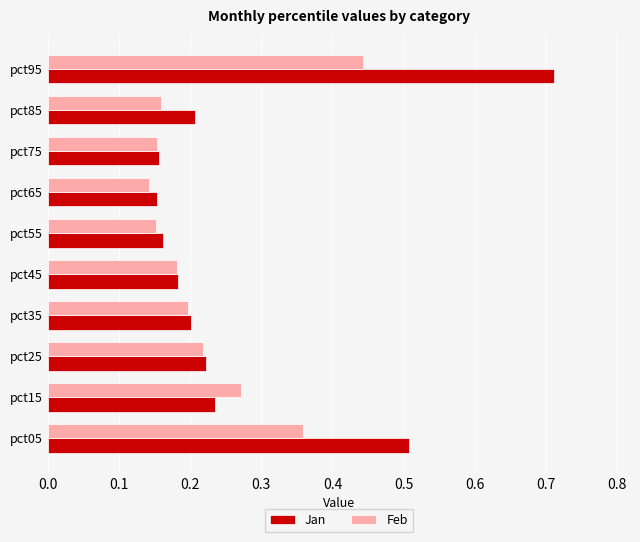

At which category is the sum across all series the highest?

pct95